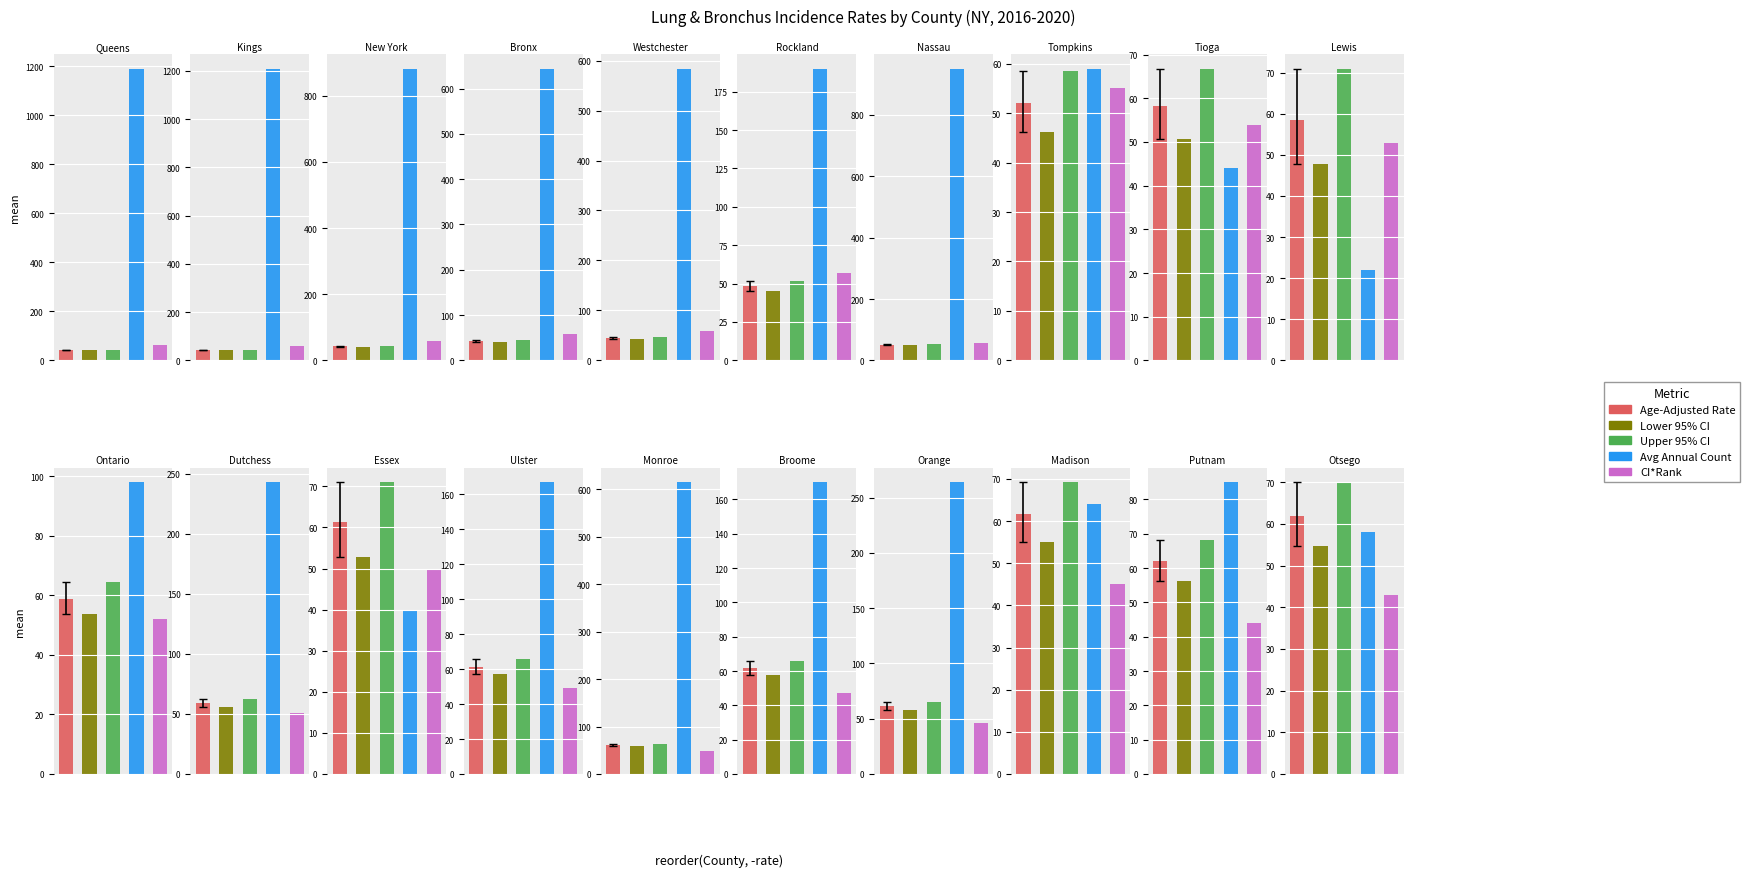

What is the value of the Upper 95% CI bar at the 18th from the left?

69.2